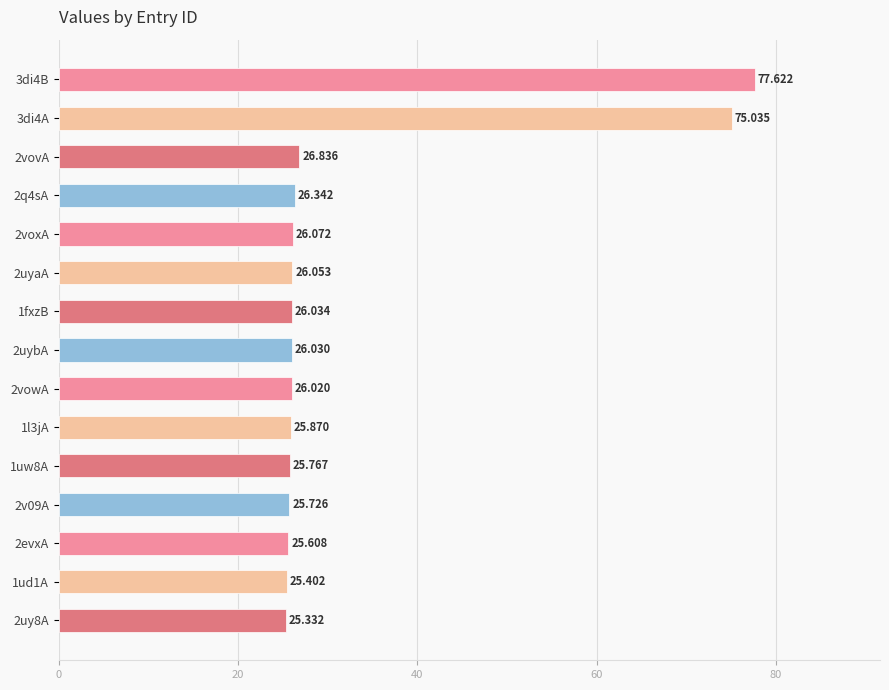

How many bars are there in total?

15